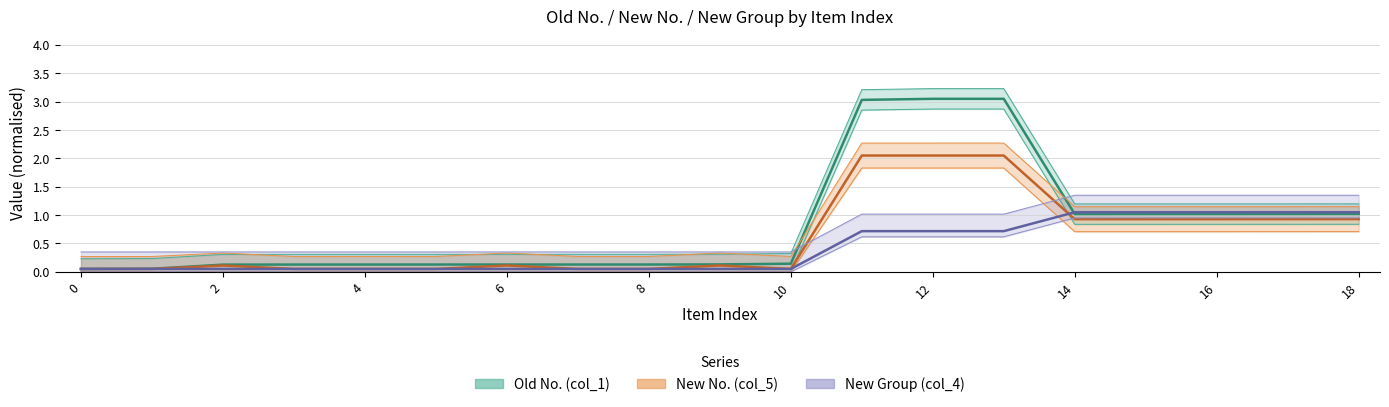

True or false: New No. (col_5) and Old No. (col_1) intersect in this chart.

False